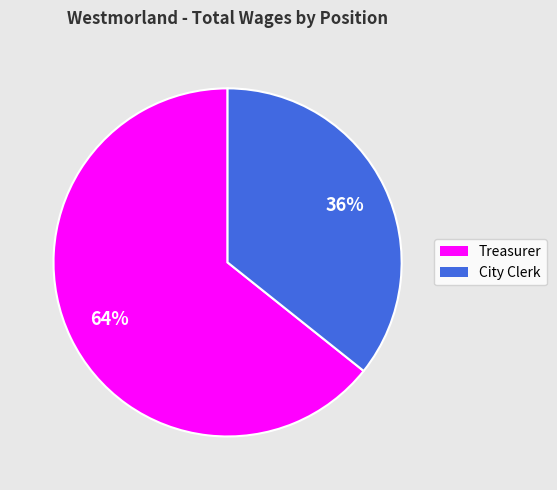

What is the ratio of the value at Treasurer to the value at City Clerk?

1.8